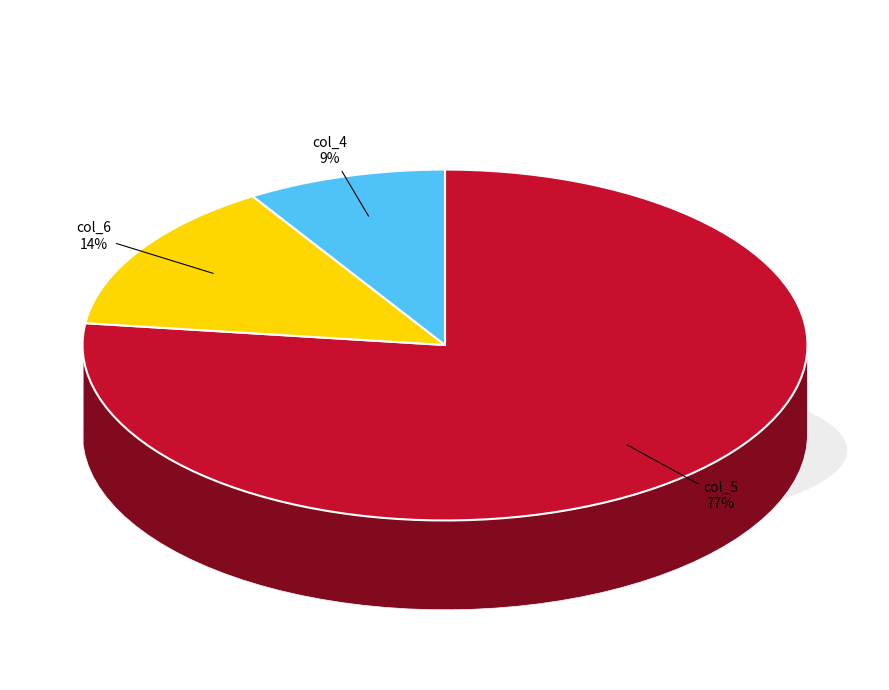

What percentage is NOT represented by 18?

97.4%